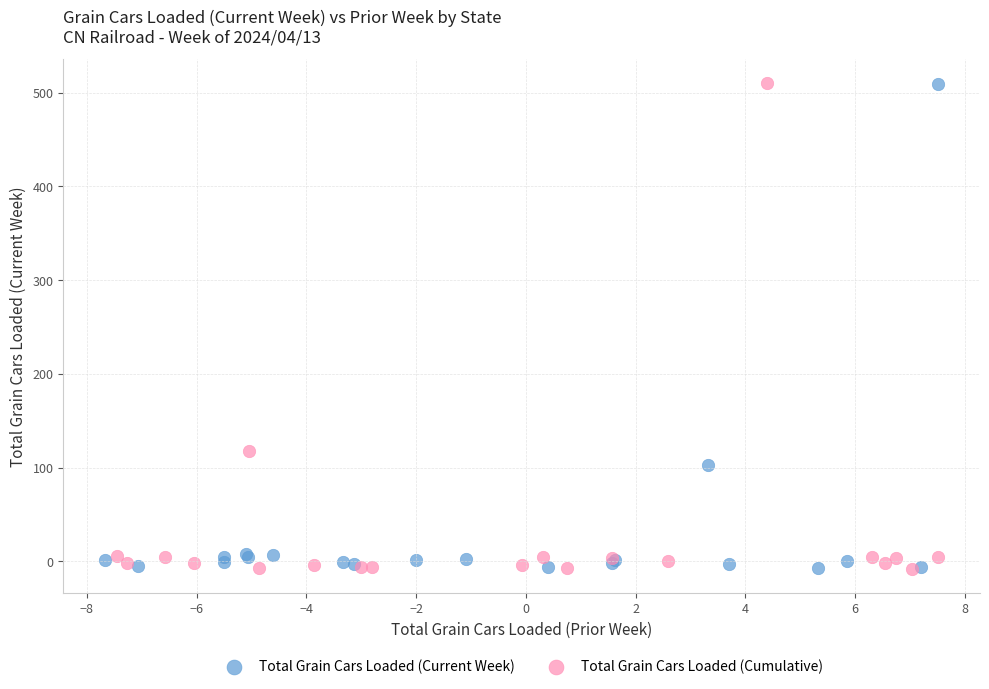

Which series has the widest spread of Y values?

Total Grain Cars Loaded (Cumulative)